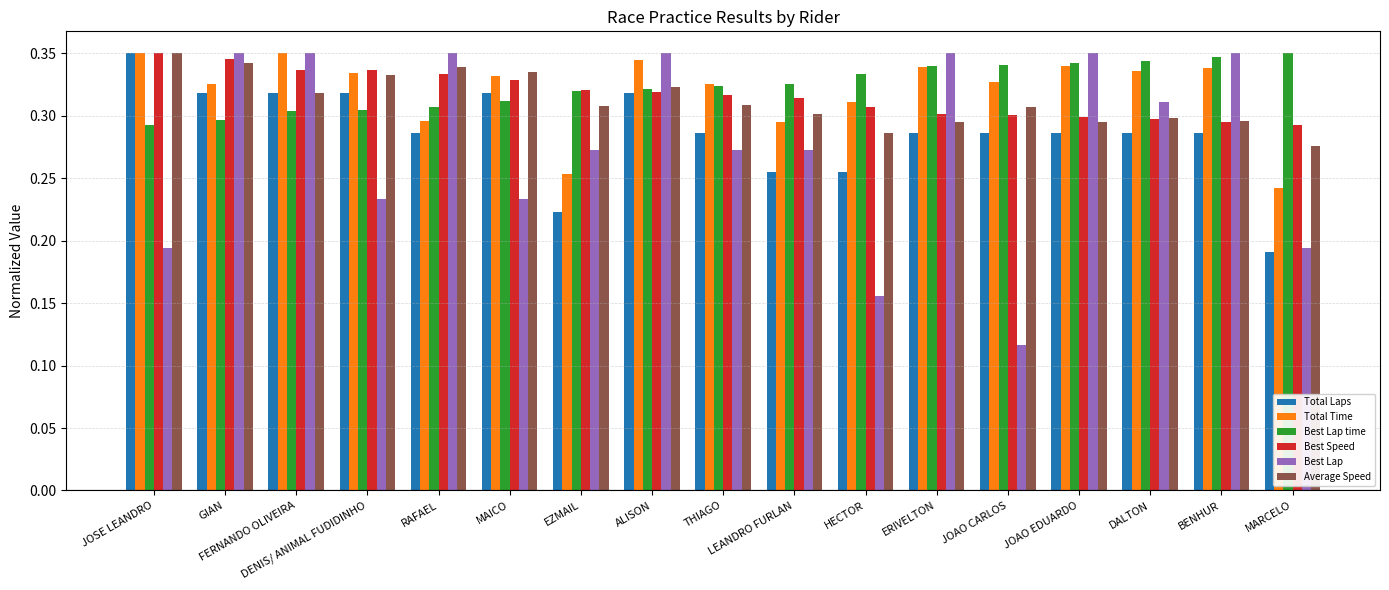

Count the Total Laps values in the range 0 to 1.

17